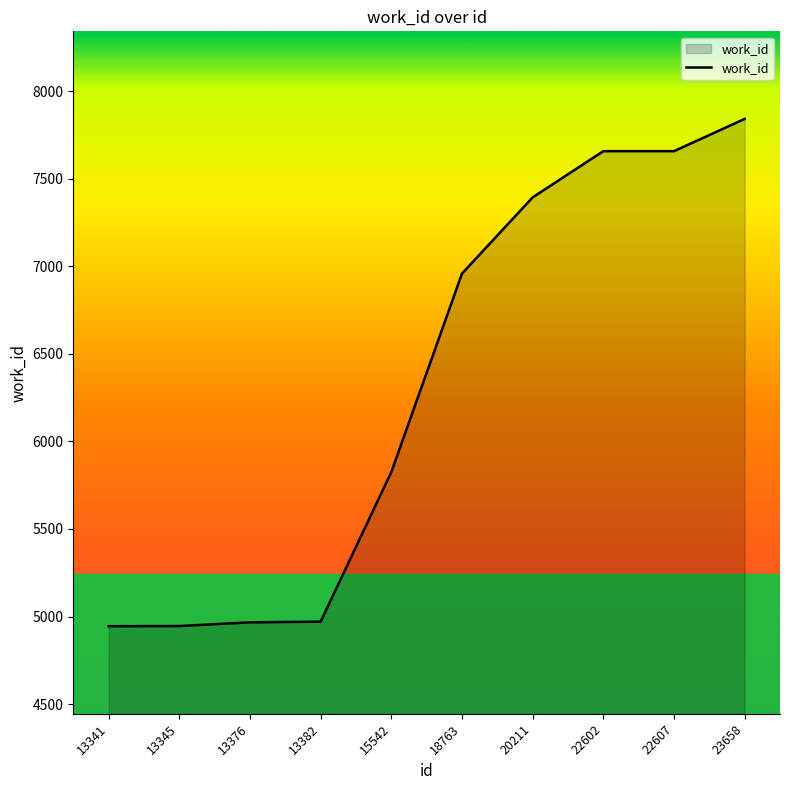

What is the minimum value shown in the chart?

4945